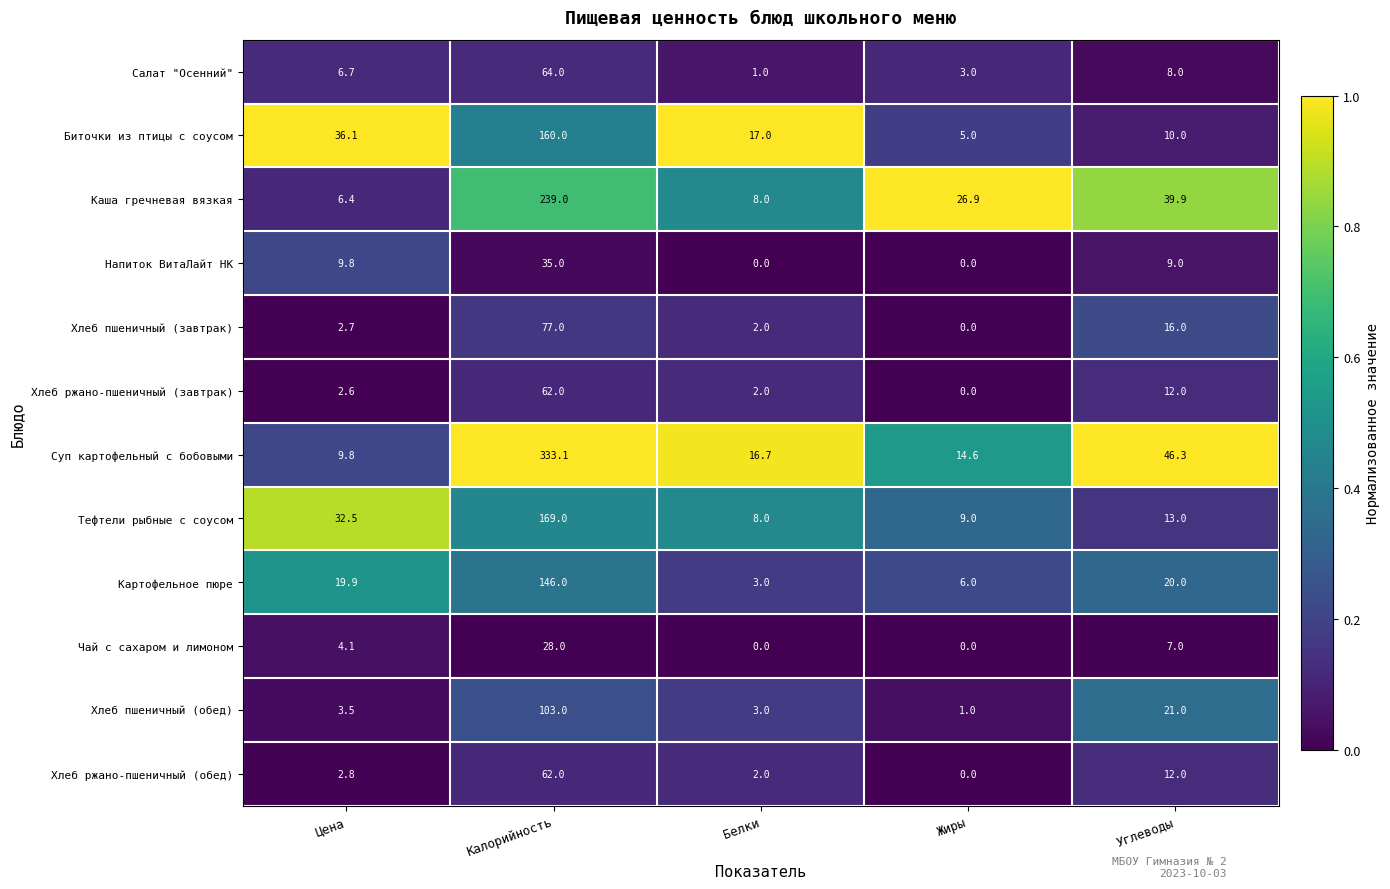

Where does the Чай с сахаром и лимоном series first go above 4?

Цена